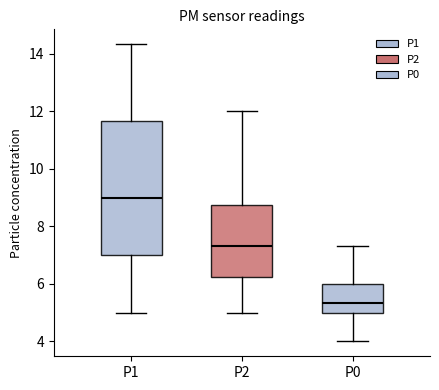

Reading left to right, transcribe this box plot: for each box, give where its median line is, the range the box spans, and where its two whiskers end, as read against the y-axis. The values are not printed on the chart, so give them approximately, as read against the axis.

P1: median 9.0, box 7.0 to 11.6, whiskers 5.0 to 14.4
P2: median 7.4, box 6.2 to 8.8, whiskers 5.0 to 12.0
P0: median 5.4, box 5.0 to 6.0, whiskers 4.0 to 7.4